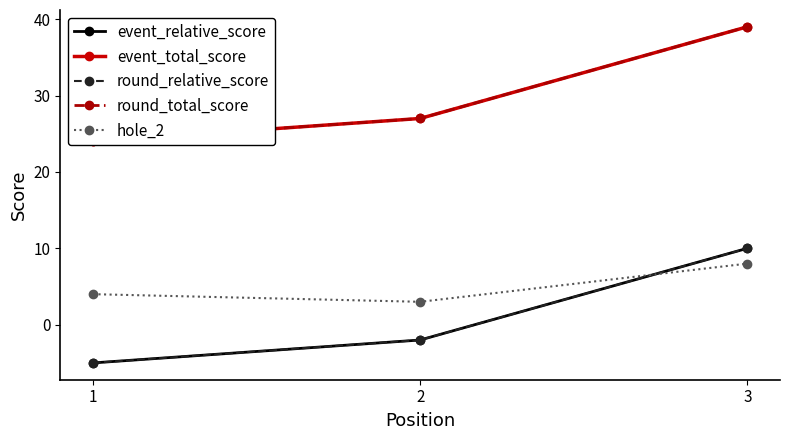

Rank the categories by event_total_score value from highest to lowest.

3, 2, 1